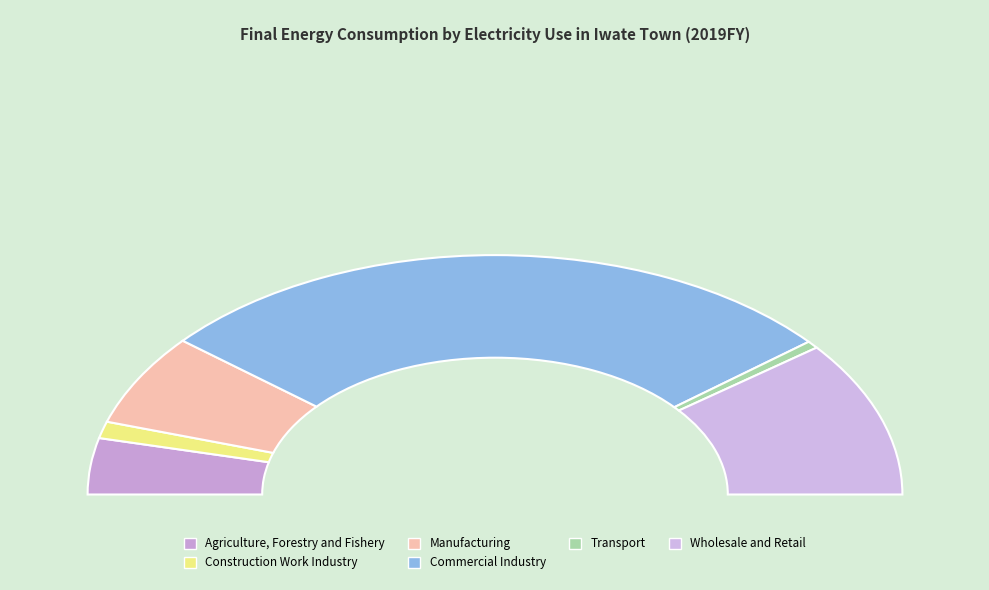

To the nearest percent, what percentage of the pie is Transport?

1%